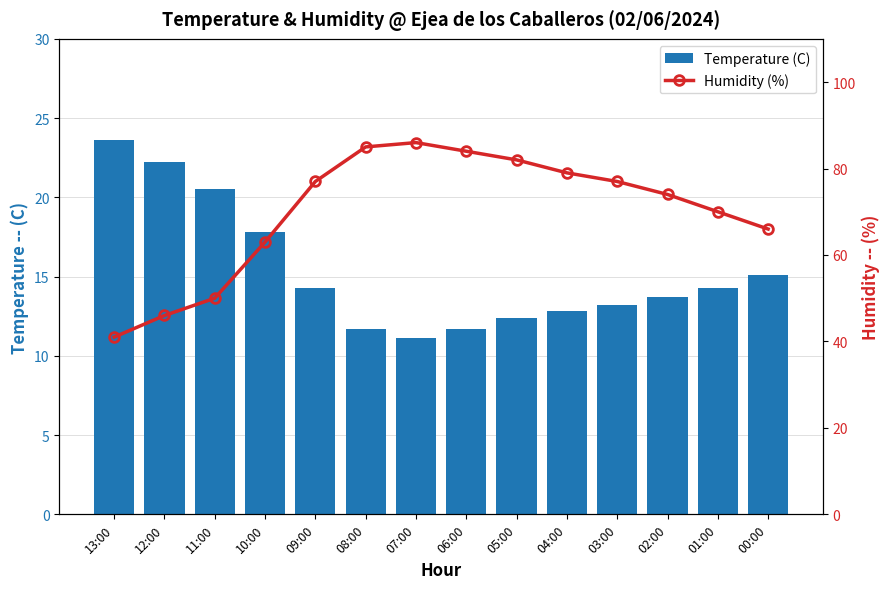

What is the label of the 10th bar from the left?

04:00